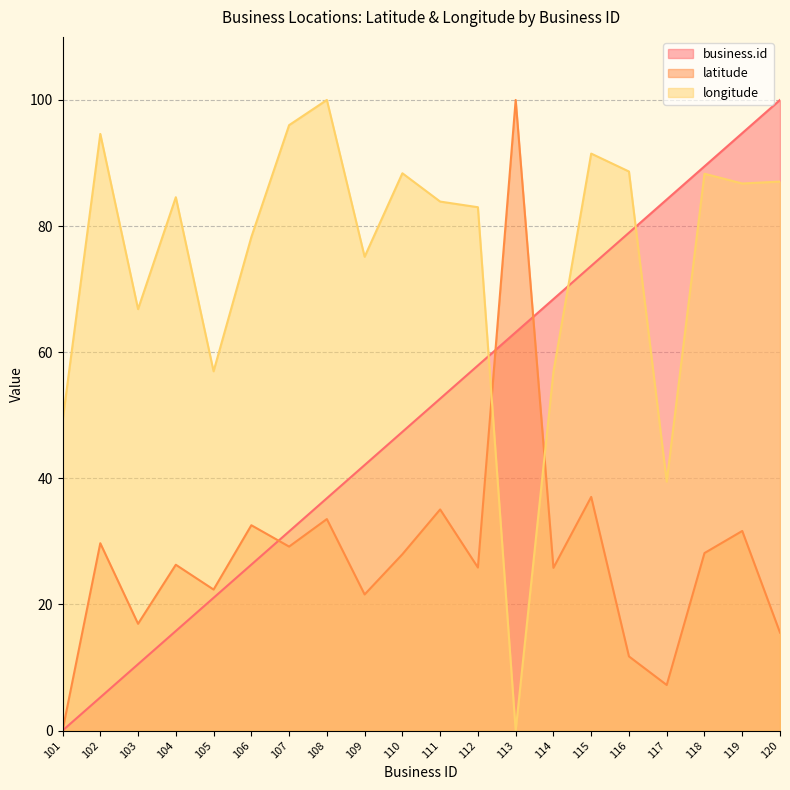

What value does the business.id series have at 117?

84.2